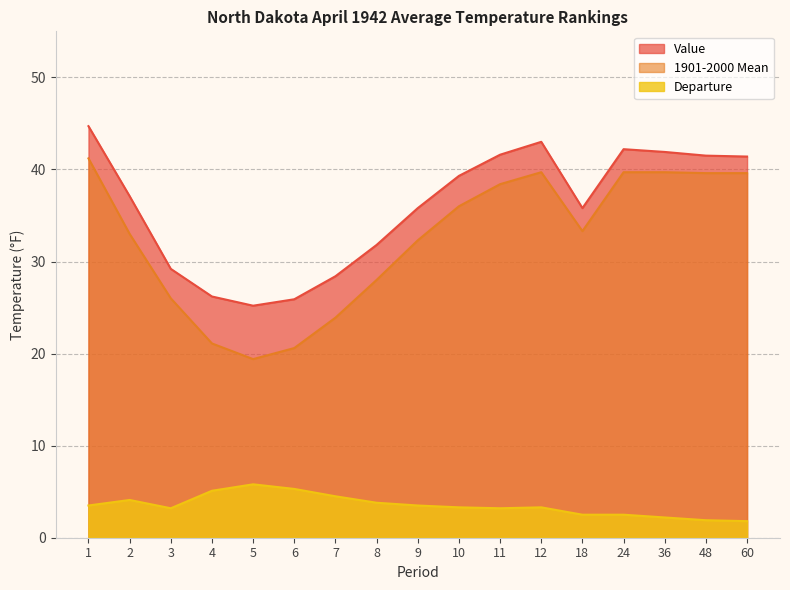

At 7, list the series in order from smallest to largest.

Departure, 1901-2000 Mean, Value